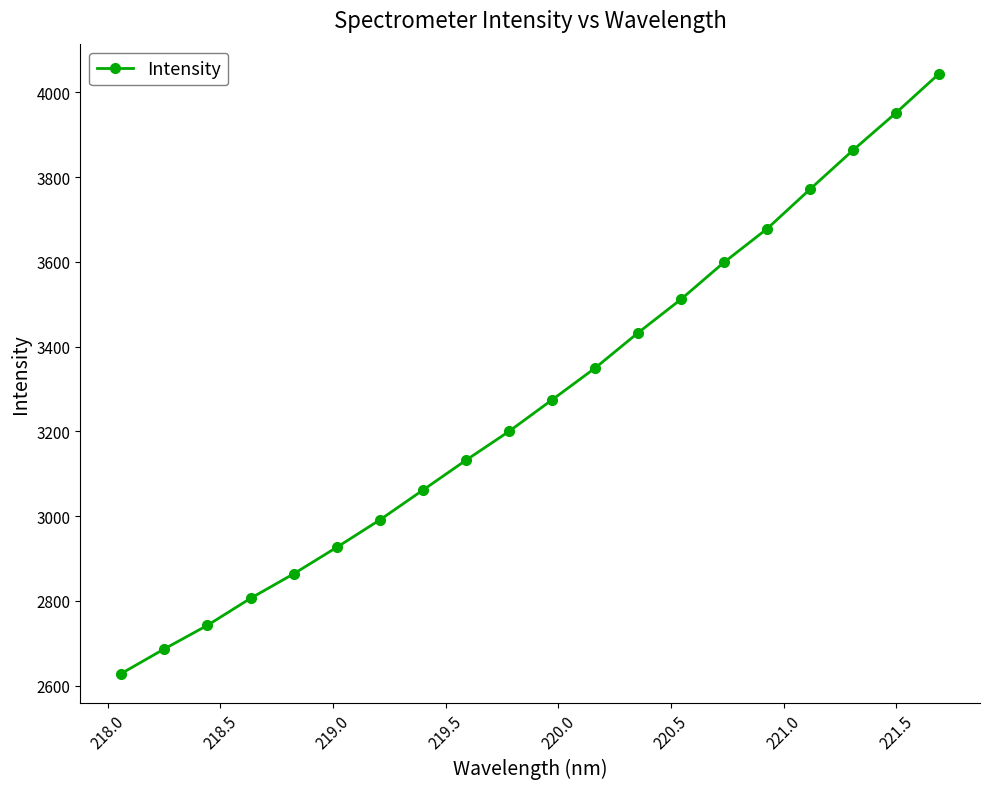

How many data points does each series have?

20